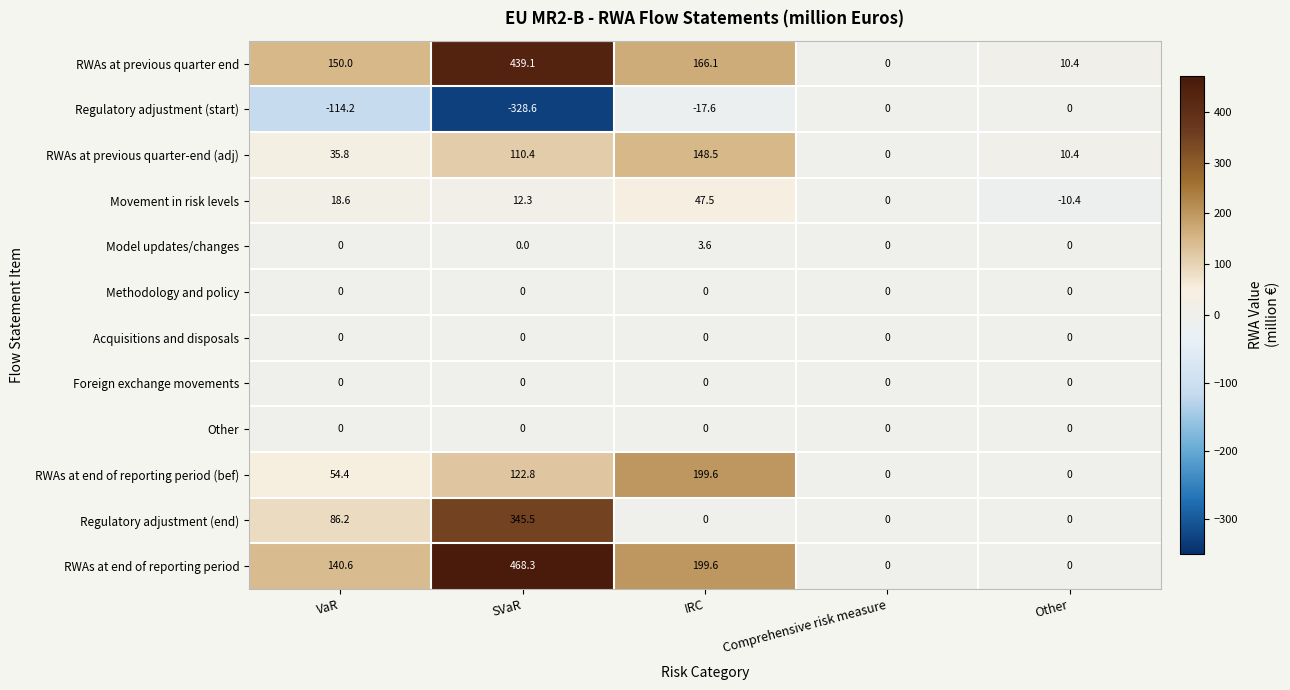

What is the sum of the Movement in risk levels values at VaR and Comprehensive risk measure?

18.6